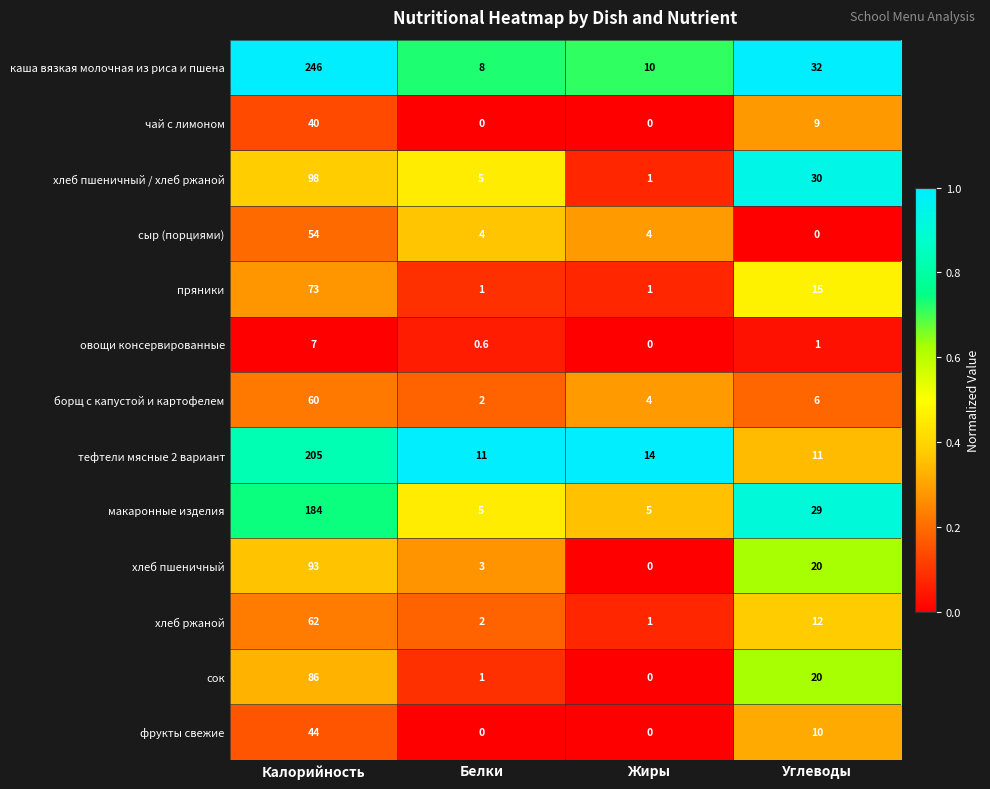

List the series in order of their peak value, lowest first.

овощи консервированные, чай с лимоном, фрукты свежие, сыр (порциями), борщ с капустой и картофелем, хлеб ржаной, пряники, сок, хлеб пшеничный, хлеб пшеничный / хлеб ржаной, макаронные изделия, тефтели мясные 2 вариант, каша вязкая молочная из риса и пшена